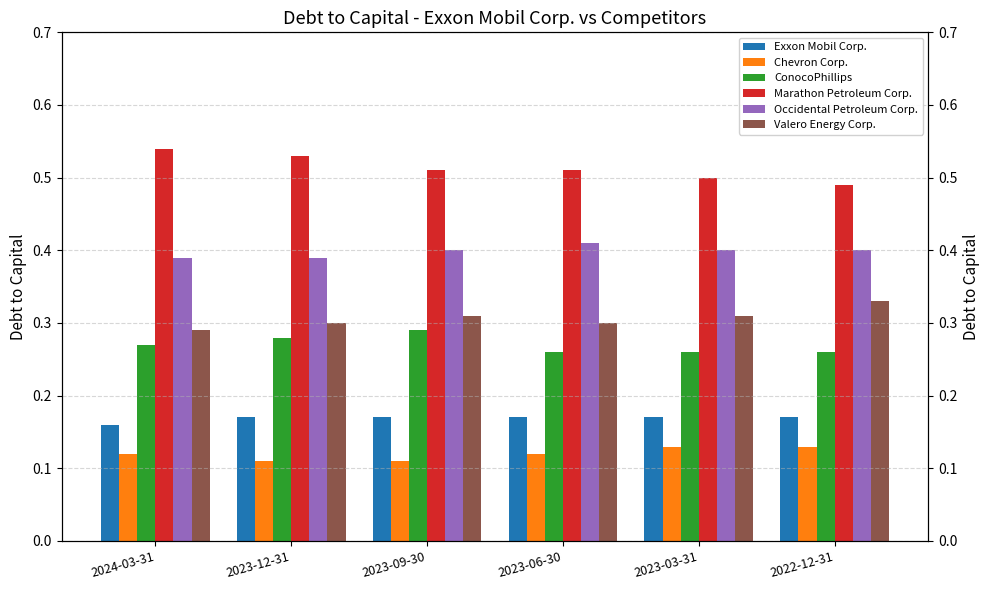

Reading right to left, list all the values displayed in this chart.

Exxon Mobil Corp.: 0.2	0.2	0.2	0.2	0.2	0.2
Chevron Corp.: 0.1	0.1	0.1	0.1	0.1	0.1
ConocoPhillips: 0.3	0.3	0.3	0.3	0.3	0.3
Marathon Petroleum Corp.: 0.5	0.5	0.5	0.5	0.5	0.5
Occidental Petroleum Corp.: 0.4	0.4	0.4	0.4	0.4	0.4
Valero Energy Corp.: 0.3	0.3	0.3	0.3	0.3	0.3